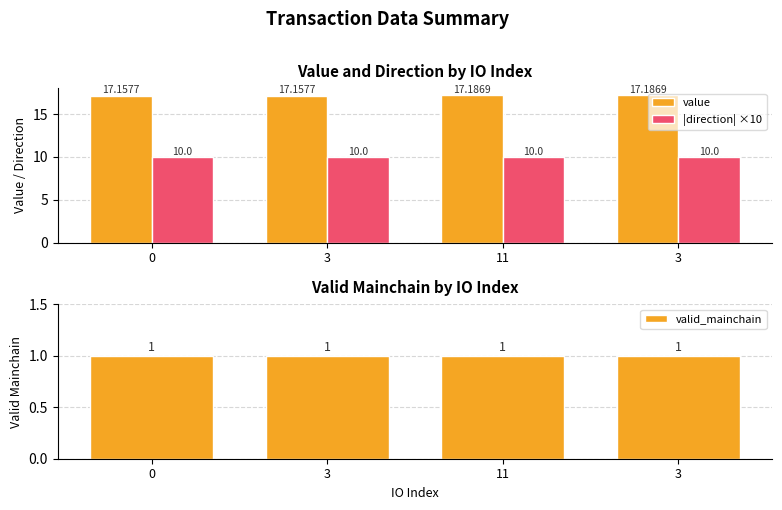

Which series has the widest spread of values?

value